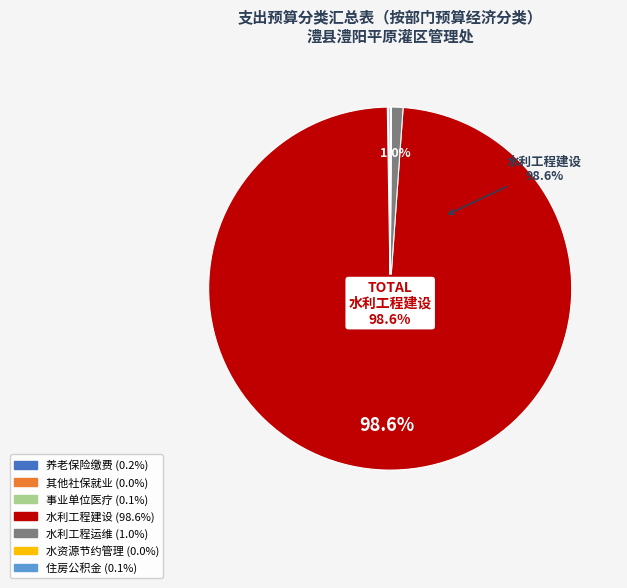

Is there a majority slice in this chart?

Yes